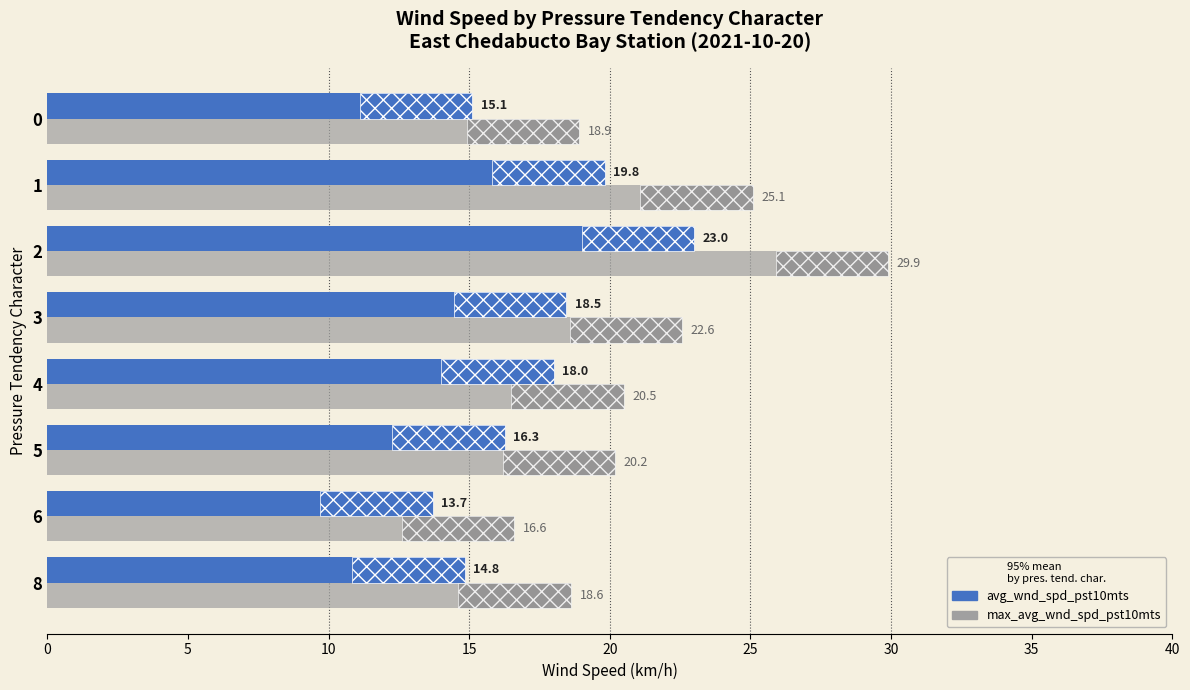

What is the value of the avg_wnd_spd_pst10mts bar at the 1st from the left?

14.8